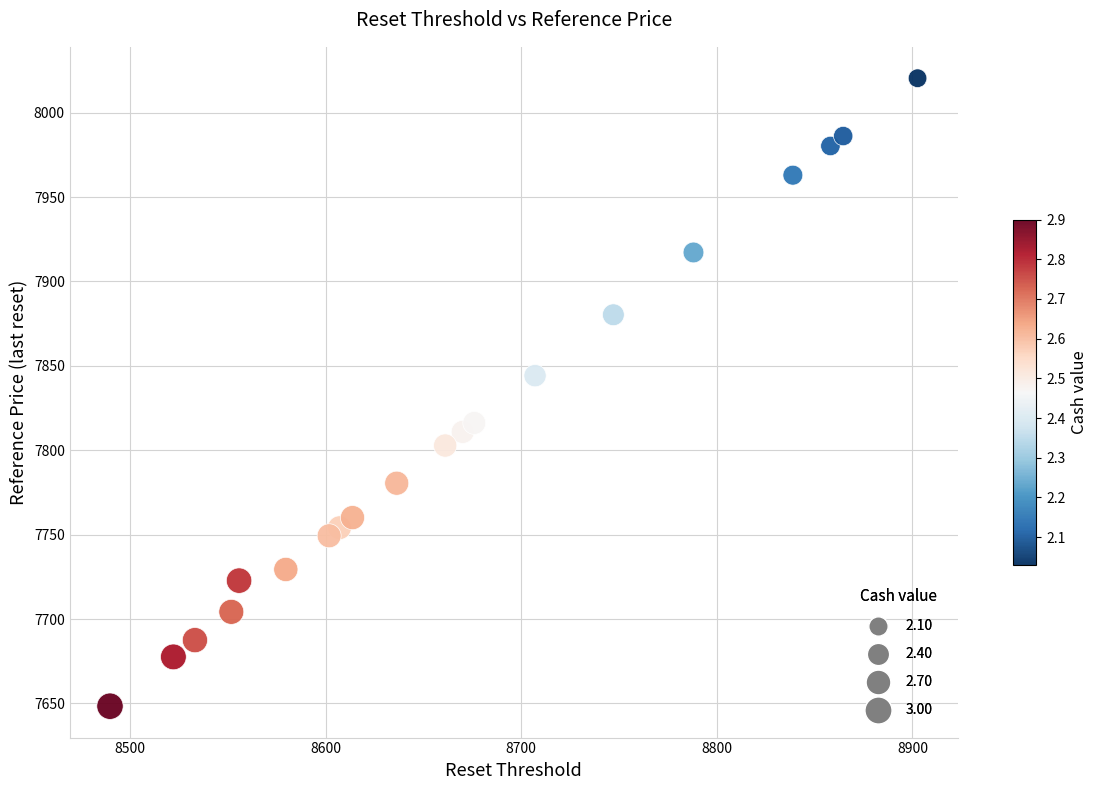

What Y value in the scatter plot is closest to 7834?

7844.2